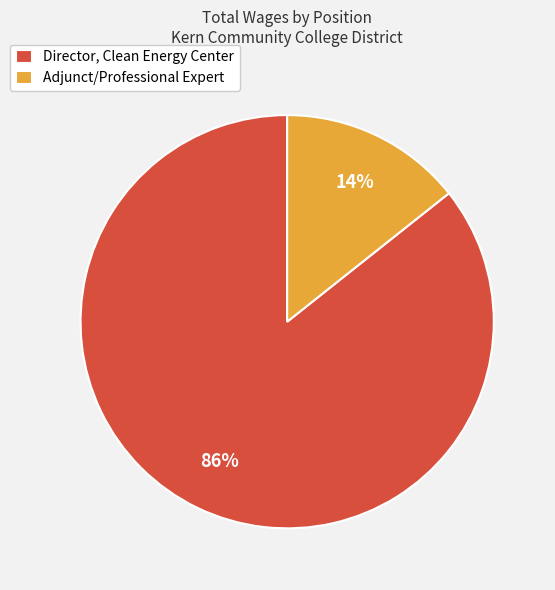

To the nearest percent, what percentage of the pie is Adjunct/Professional Expert?

14%